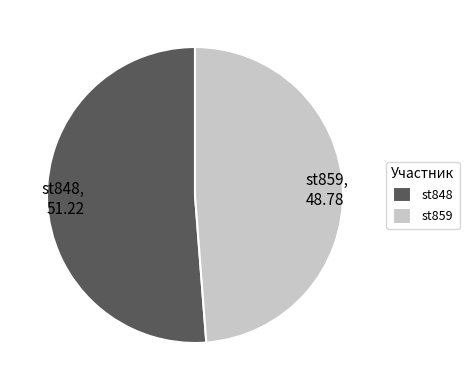

Which has a higher value, st848 or st859?

st848